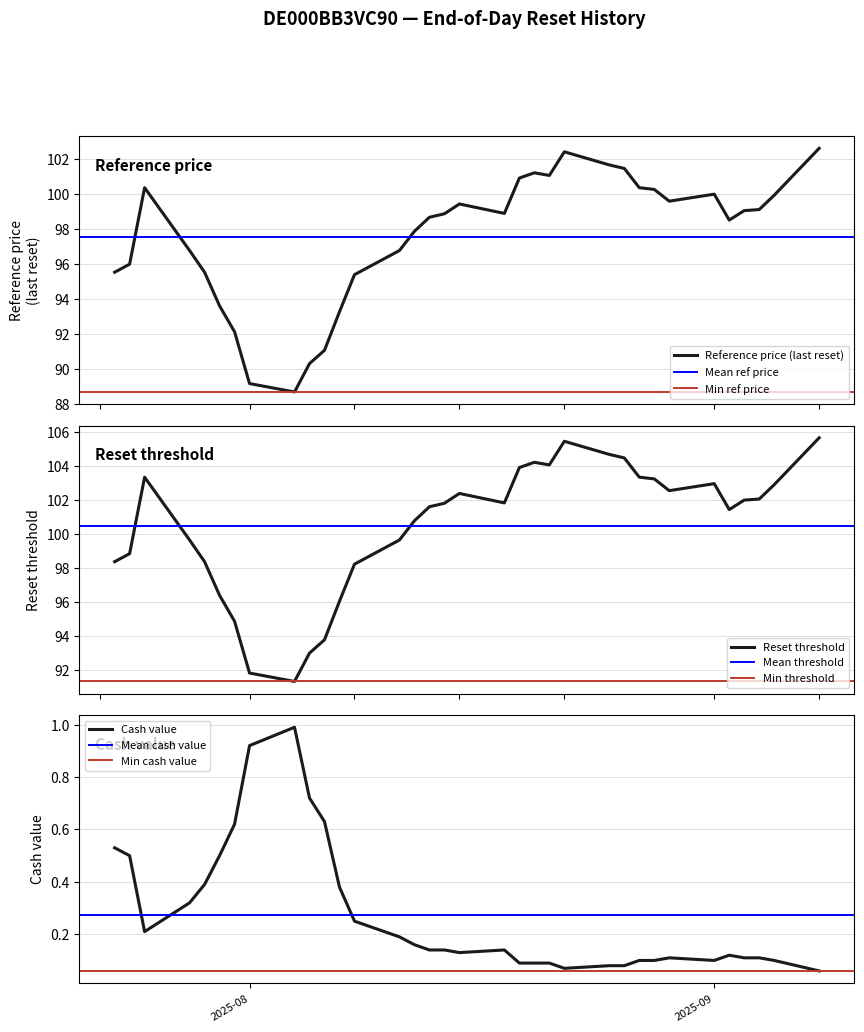

What is the difference between the Reference price (last reset) values at 2025-09-05 and 2025-07-24?

3.9